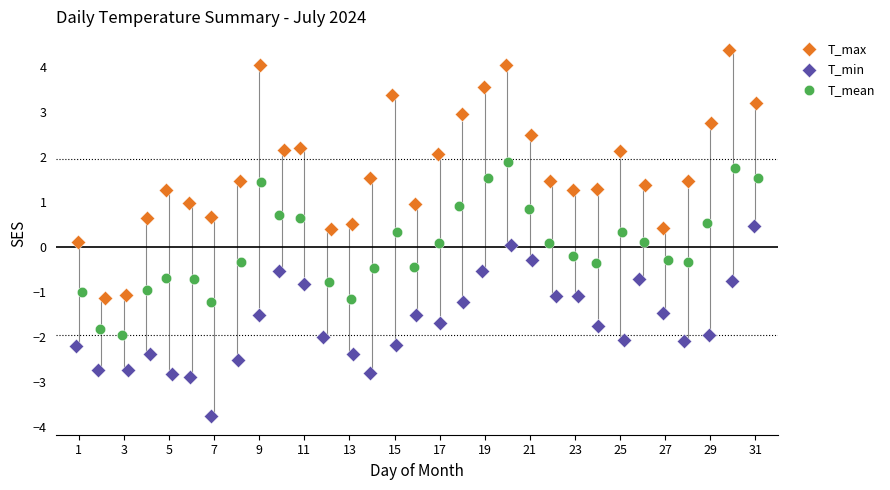

Which series contains the highest Y value?

T_max